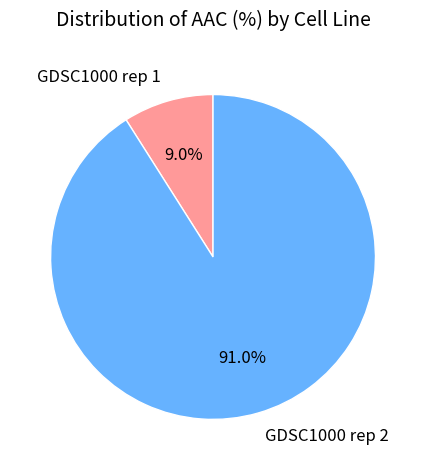

What percentage is the GDSC1000 rep 2 slice, to the nearest percent?

91%